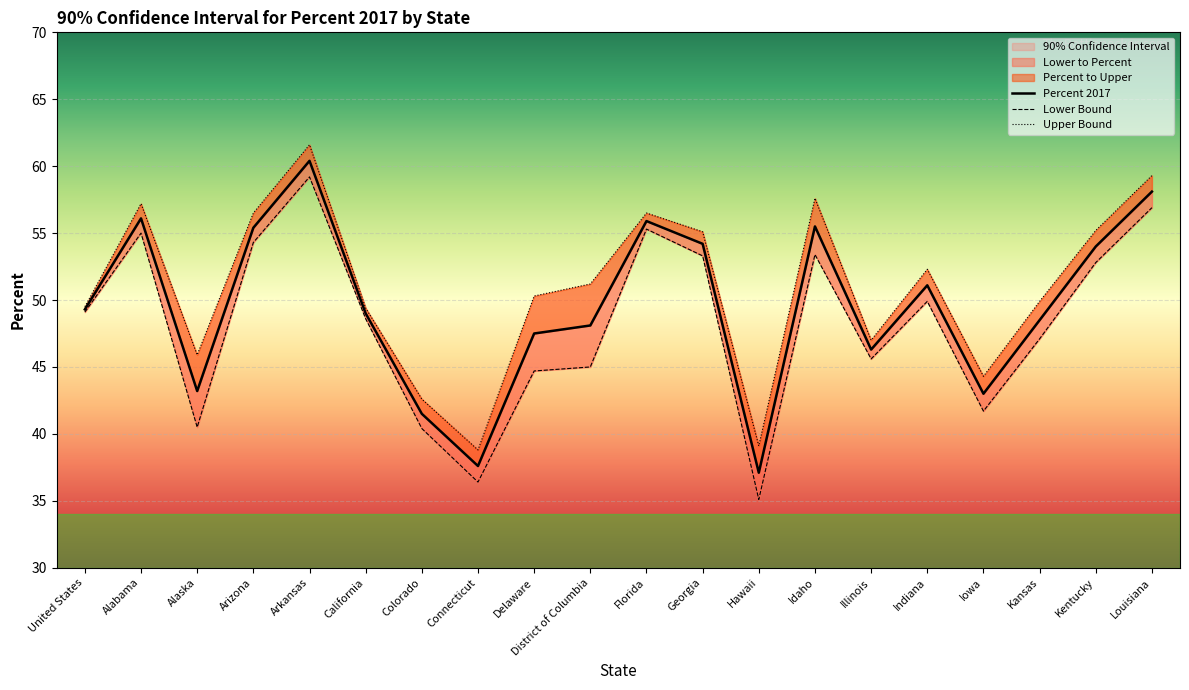

The value of Upper Bound at Kentucky is 19.0. True or false?

False